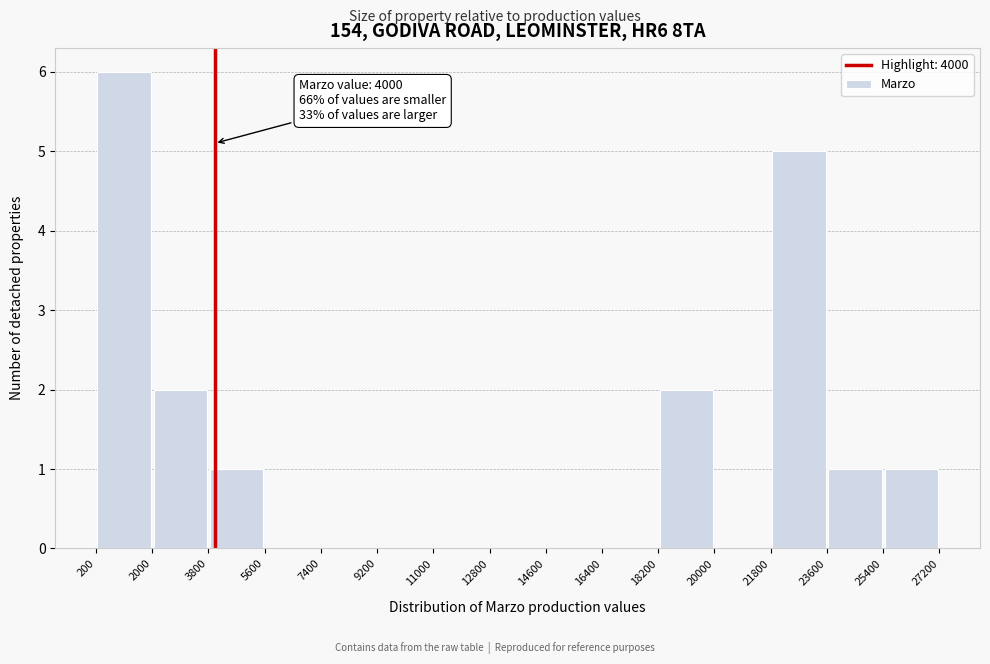

Which range on the x-axis has the tallest bar?

200 to 2000